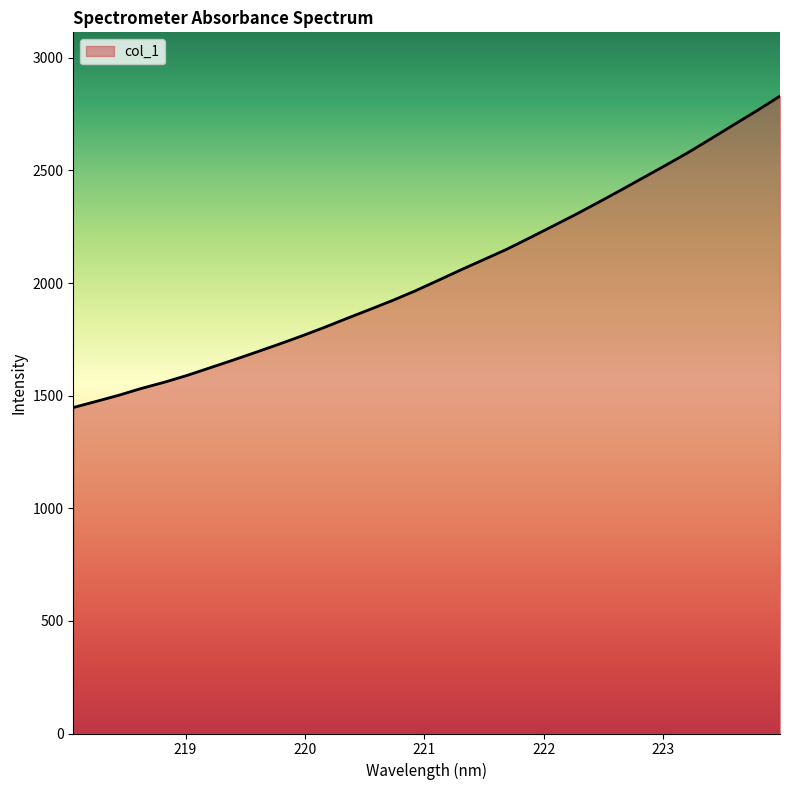

What is the smallest value displayed?

1447.3